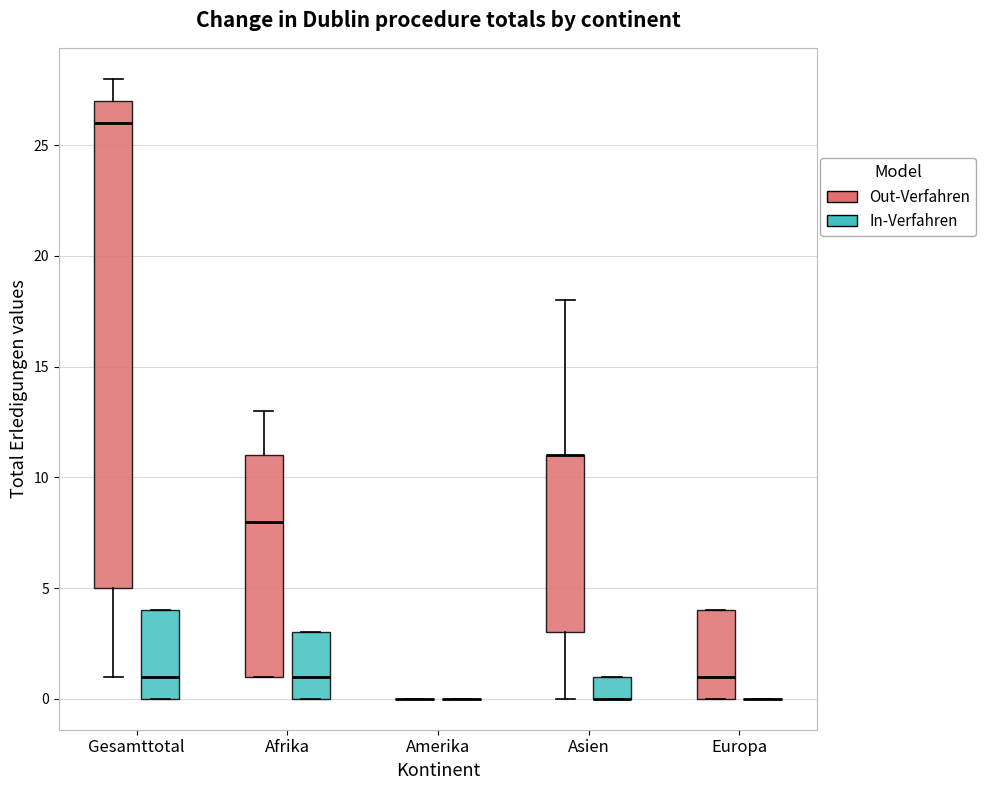

Reading left to right, read every box against the y-axis: the position of its median line, the range the box covers, and the ends of its whiskers. The values are not printed on the chart, so give them approximately, as read against the axis.

Gesamttotal (Out-Verfahren): median 26, box 5 to 27, whiskers 1 to 28
Gesamttotal (In-Verfahren): median 1, box 0 to 4, whiskers 0 to 4
Afrika (Out-Verfahren): median 8, box 1 to 11, whiskers 1 to 13
Afrika (In-Verfahren): median 1, box 0 to 3, whiskers 0 to 3
Amerika (Out-Verfahren): box collapsed to a line at 0, whiskers 0 to 0
Amerika (In-Verfahren): box collapsed to a line at 0, whiskers 0 to 0
Asien (Out-Verfahren): median 11 (drawn on the box's upper edge), box 3 to 11, whiskers 0 to 18
Asien (In-Verfahren): median 0 (drawn on the box's lower edge), box 0 to 1, whiskers 0 to 1
Europa (Out-Verfahren): median 1, box 0 to 4, whiskers 0 to 4
Europa (In-Verfahren): box collapsed to a line at 0, whiskers 0 to 0